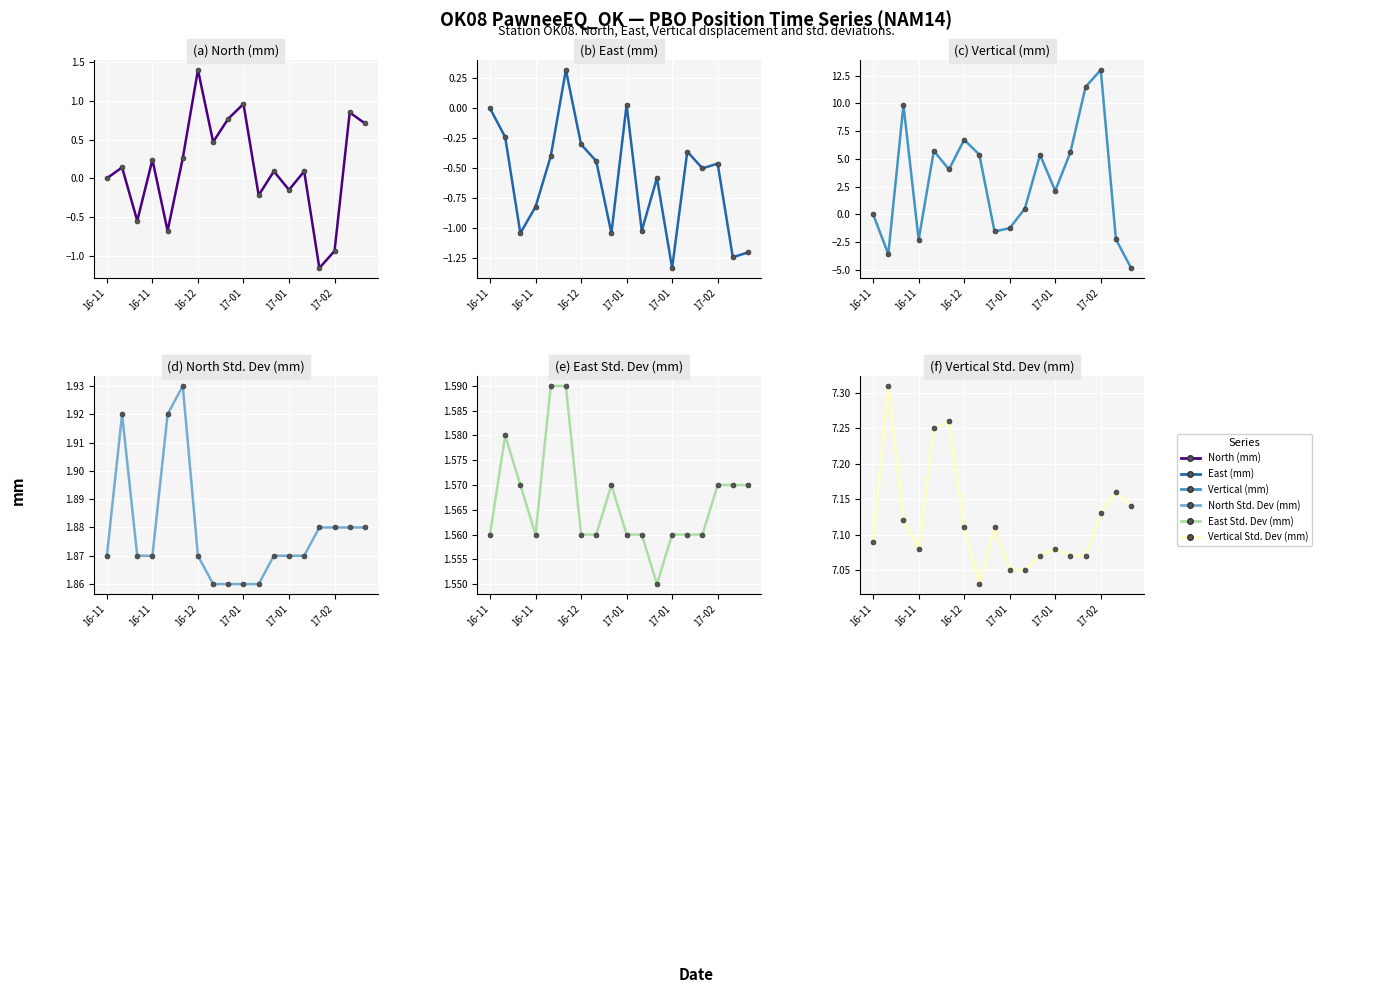

How many data points does each series have?

18